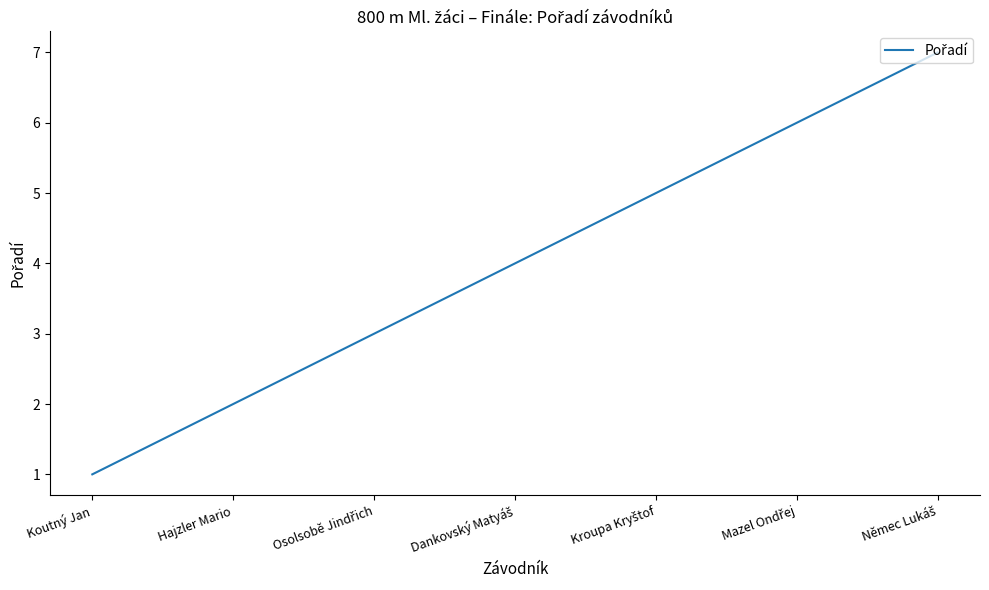

Is it true that the value at Koutný Jan is 1?

True